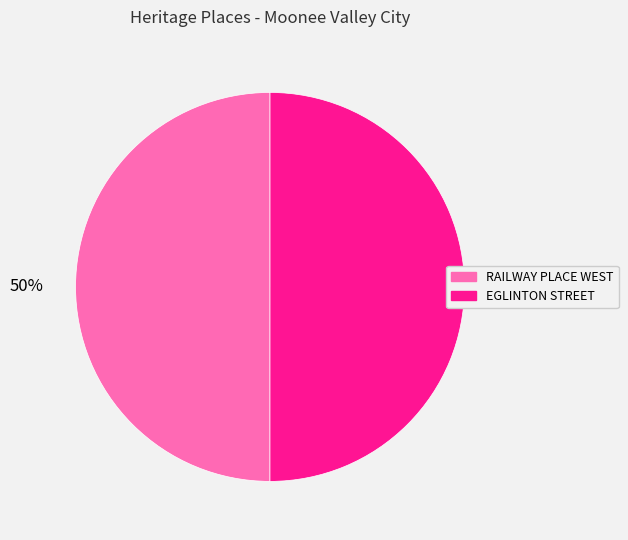

To the nearest percent, what is the average slice percentage?

50%